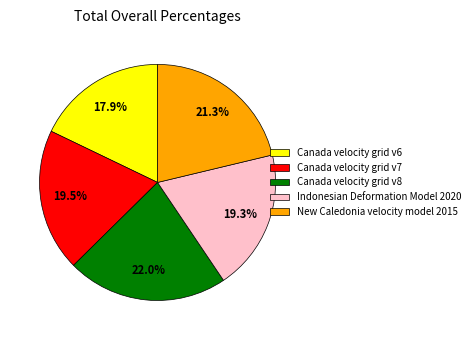

Which slice is the smallest?

Canada velocity grid v6